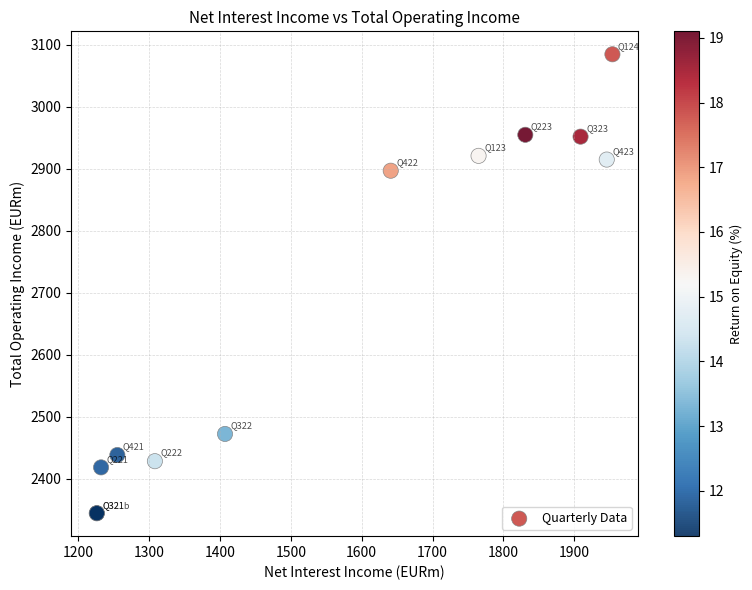

What Y value in the scatter plot is closest to 2714?

2897